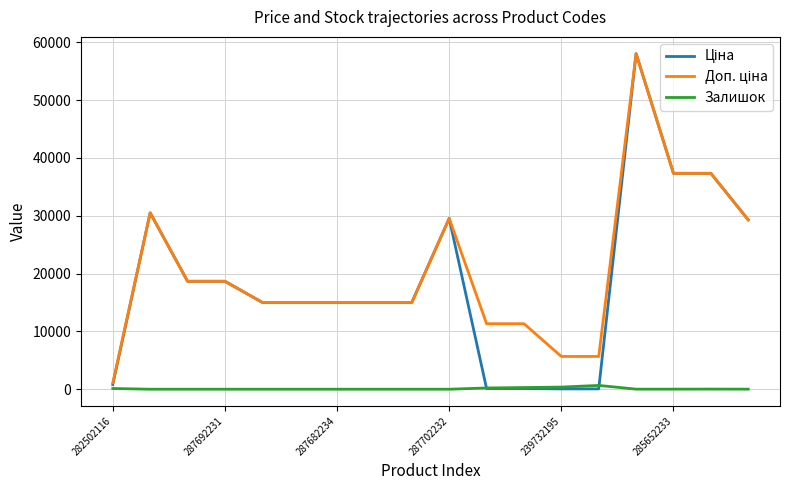

What is the maximum value shown in the chart?

58037.0